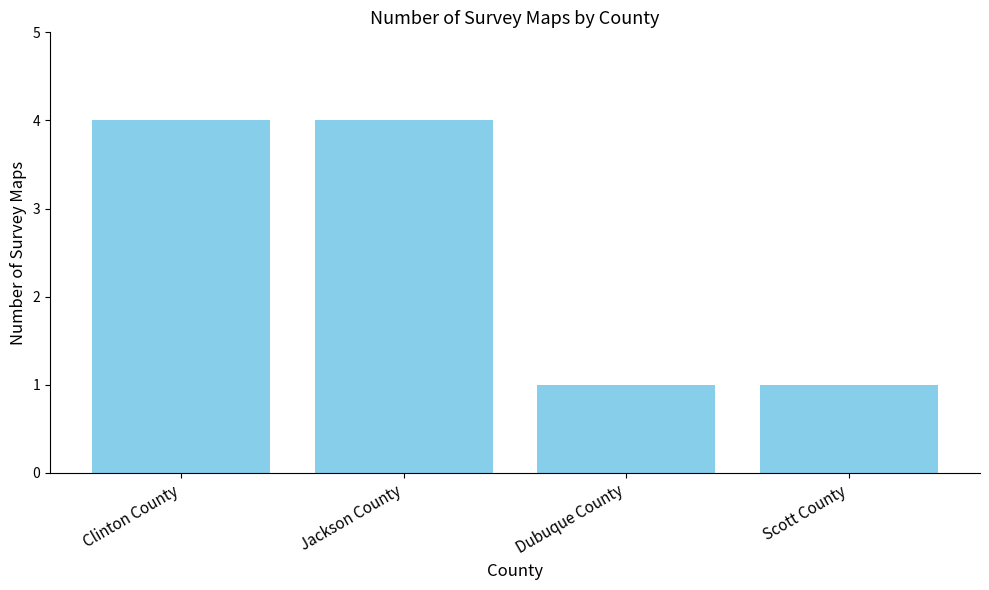

Are the bars grouped side by side (vs. stacked)?

No